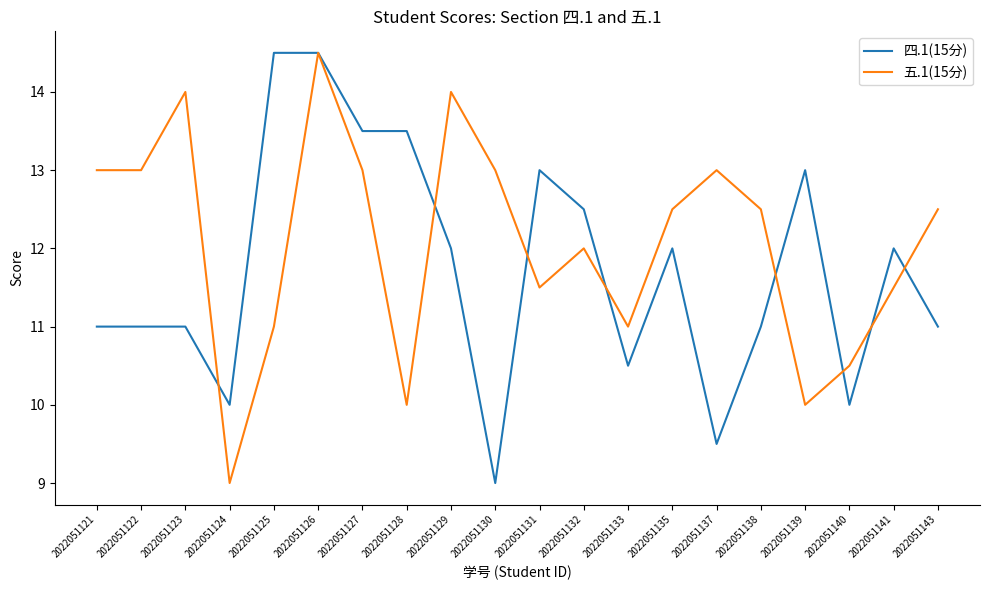

True or false: 四.1(15分) and 五.1(15分) cross at least once.

True